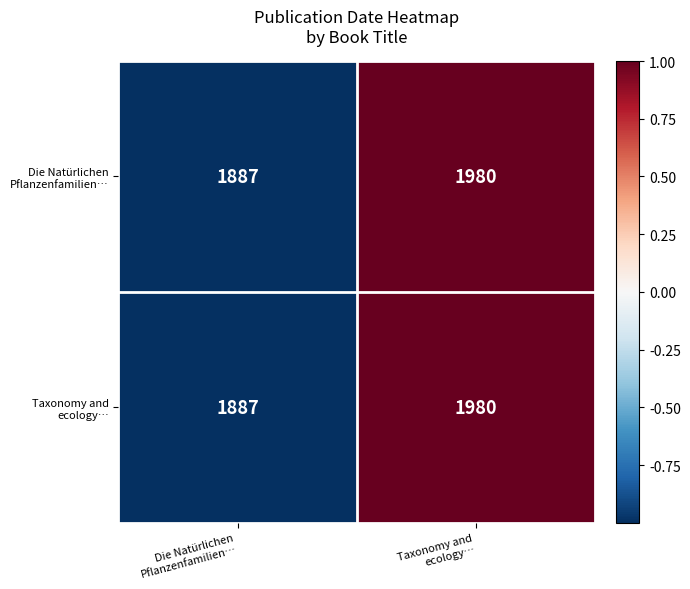

How many series are shown in this chart?

2